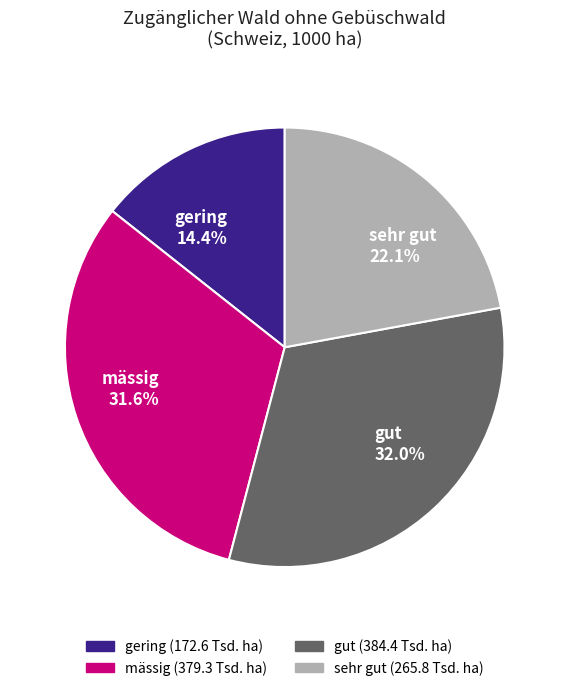

Between gering and mässig, which is larger?

mässig